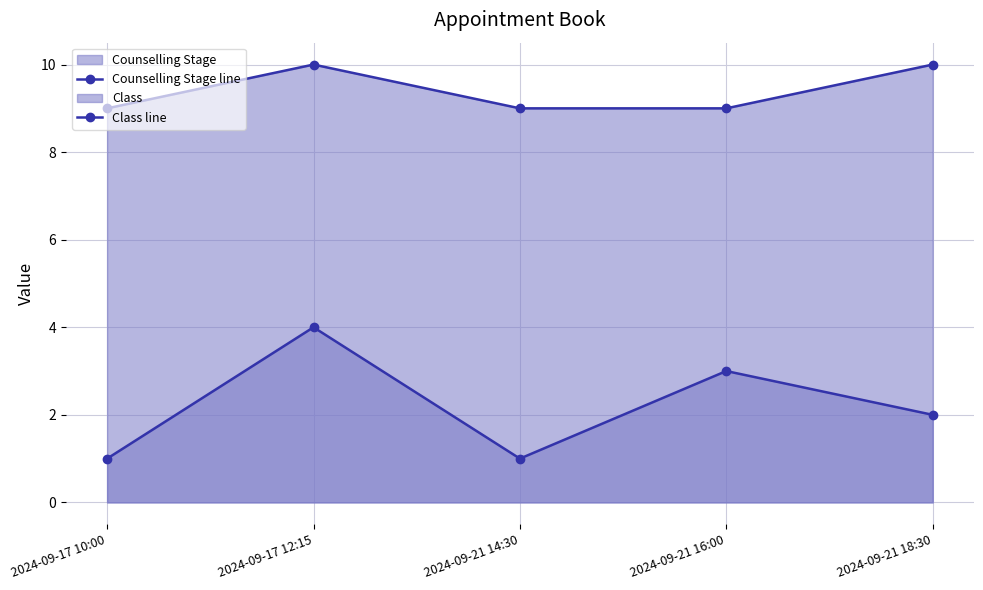

Where does the Counselling Stage line series first go above 2?

2024-09-17 12:15